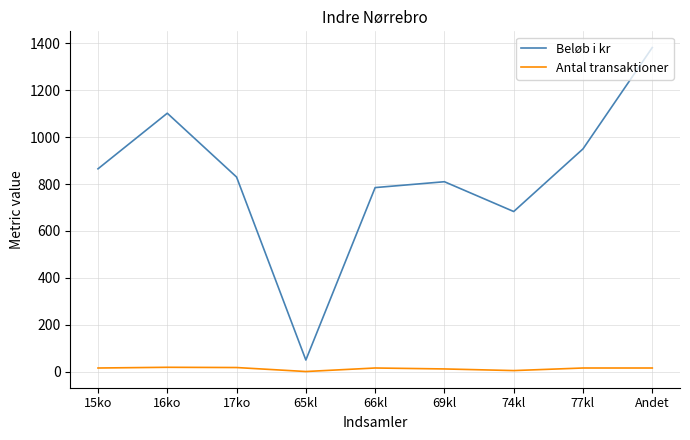

The Beløb i kr series shows 1102 at 16ko. True or false?

True